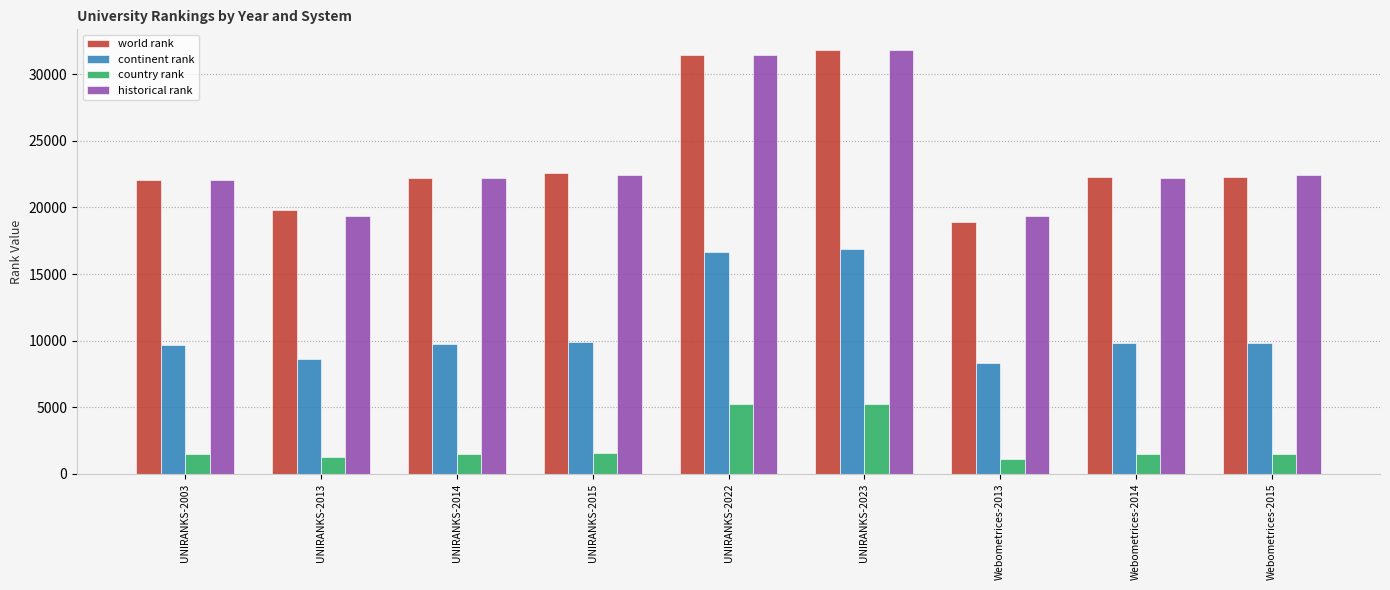

Are the bars grouped side by side (vs. stacked)?

Yes